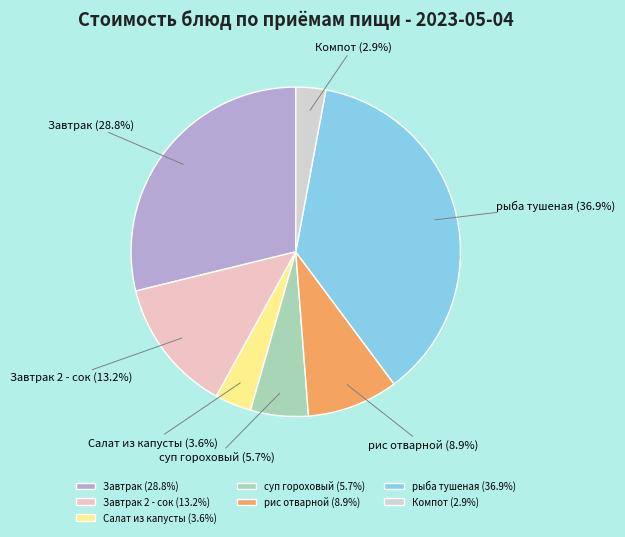

How much of the chart is everything except рис отварной (8.9%)?

91.1%